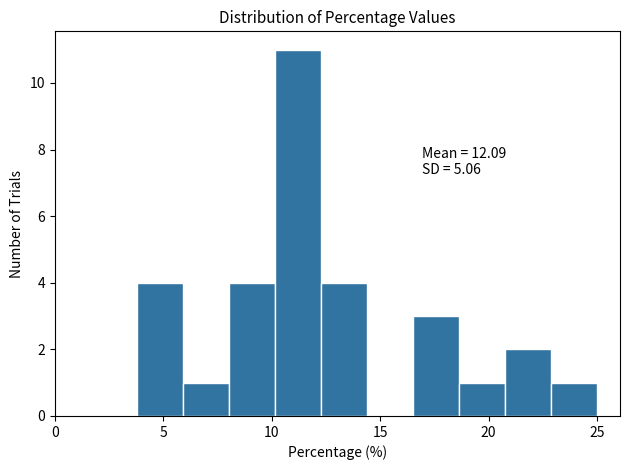

Which range on the x-axis has the tallest bar?

10.0 to 12.5